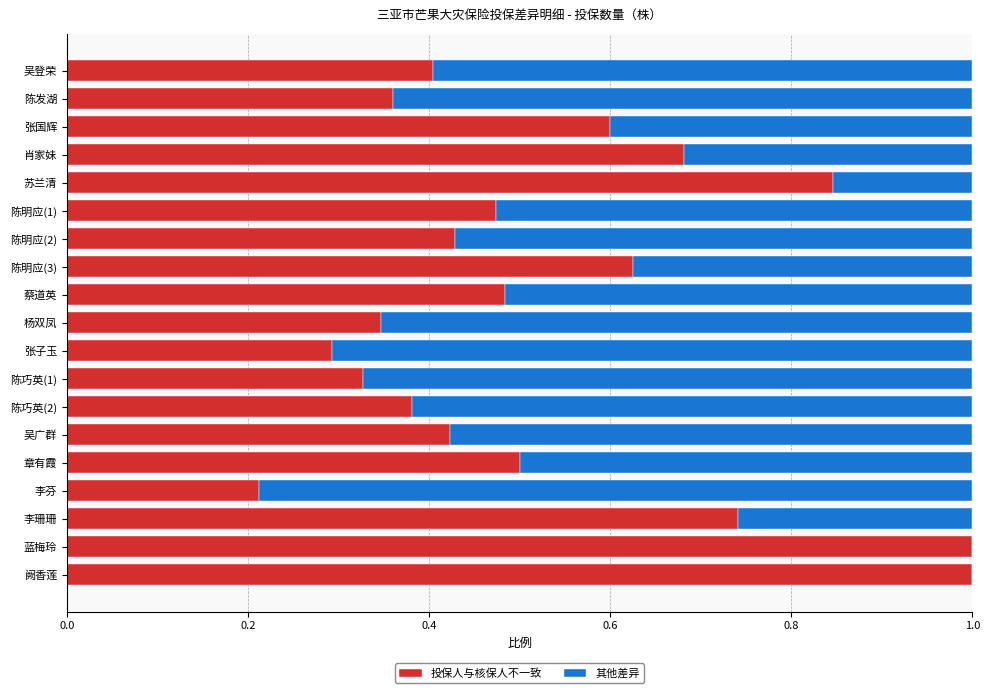

Where is 投保人与核保人不一致 nearest to the value 0?

李芬